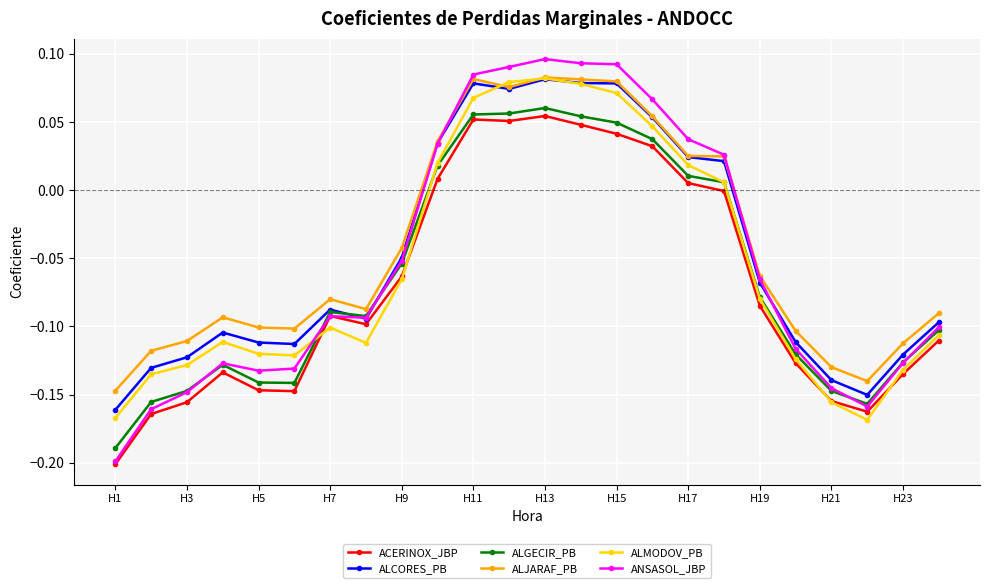

How many lines are shown in the chart?

6